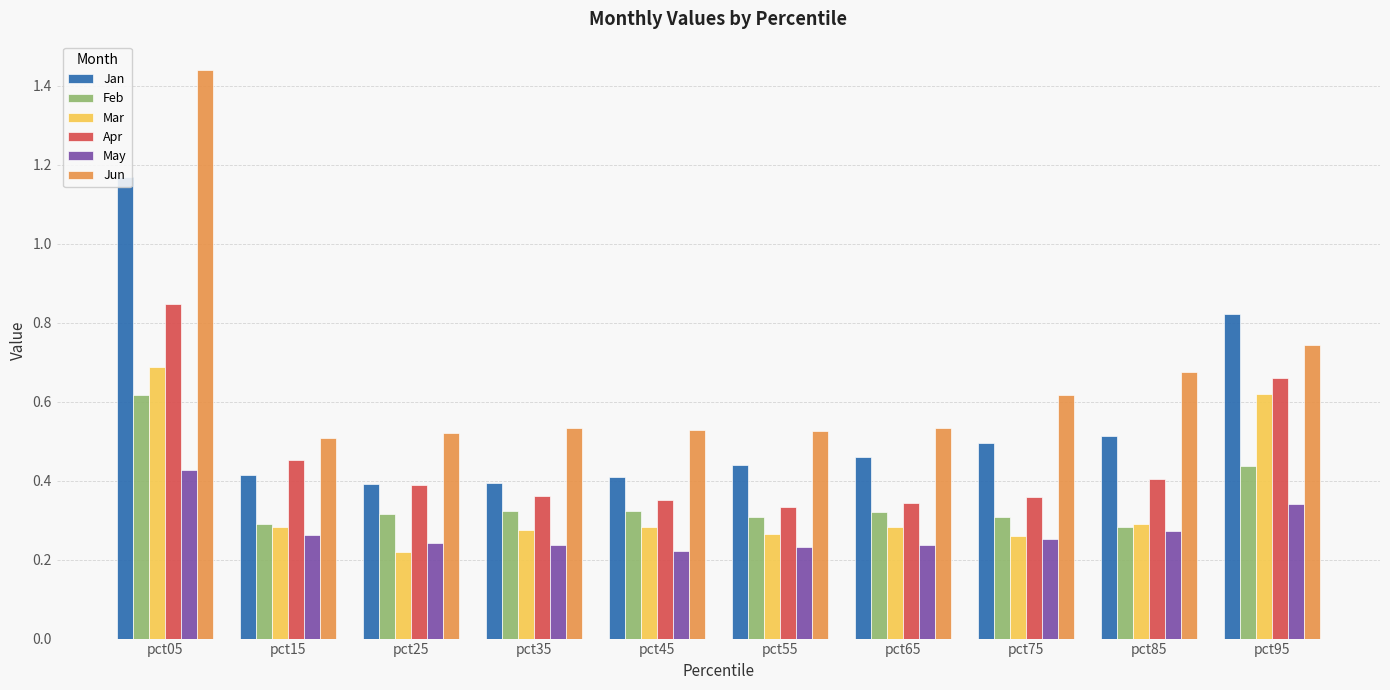

What is the difference between the second highest and minimum values in the Jan series?

0.4